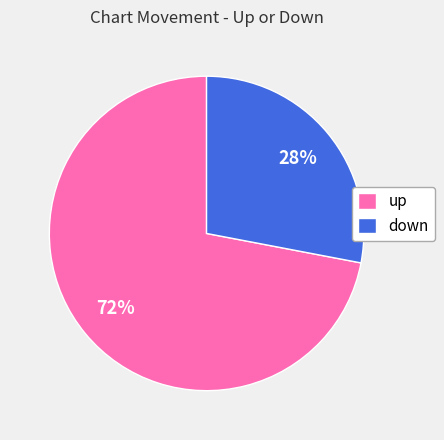

Which category has the smallest portion of the pie?

down